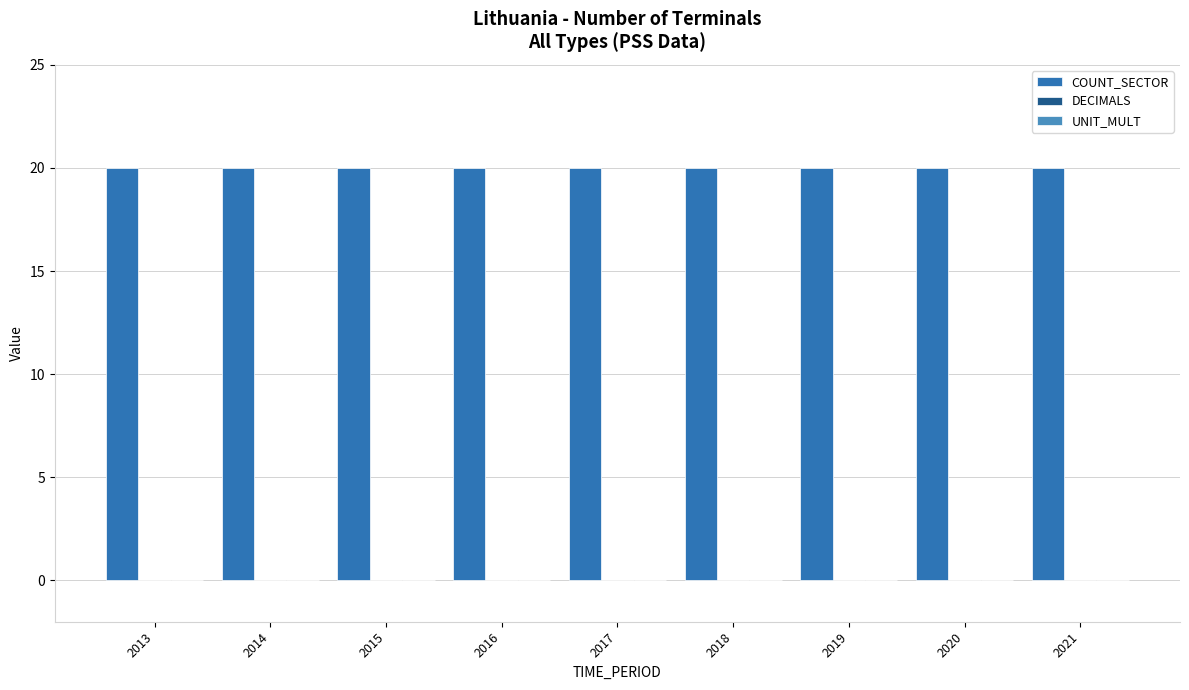

At which label does COUNT_SECTOR reach its peak?

2013